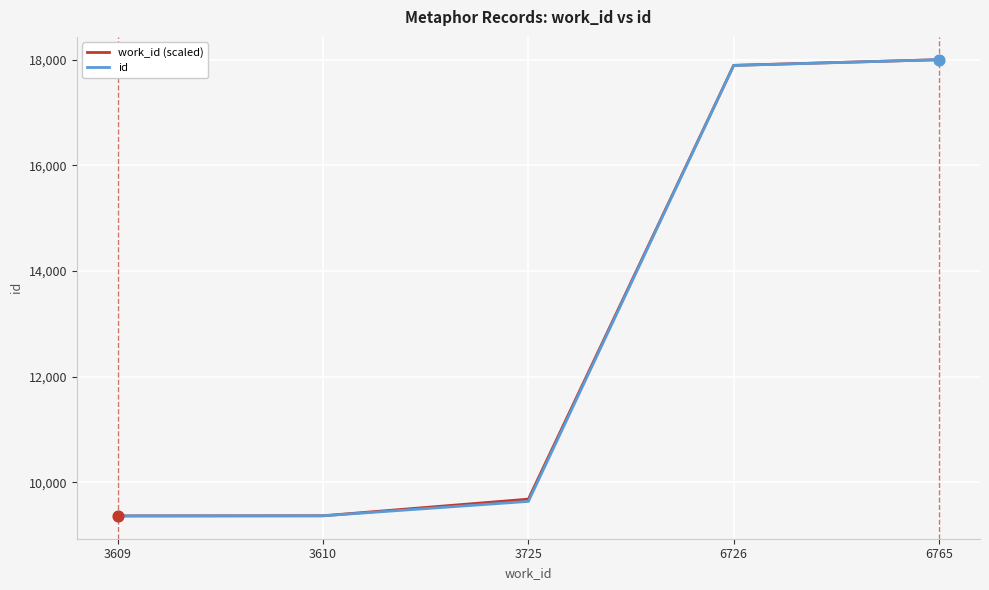

The work_id (scaled) series shows 17896.2 at 6726. True or false?

True